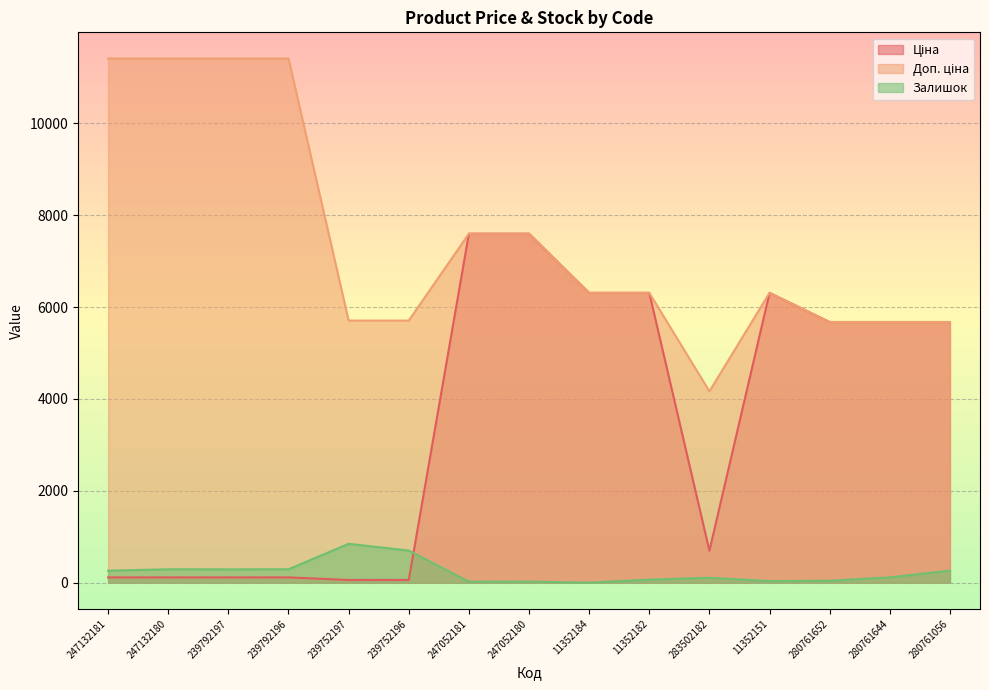

Reading left to right, list all the values displayed in this chart.

Ціна: 247132181=114.1	247132180=114.1	239792197=114.1	239792196=114.1	239752197=57.0	239752196=57.0	247052181=7596.5	247052180=7596.5	11352184=6308.8	11352182=6308.8	283502182=694.3	11352151=6308.8	280761652=5673.8	280761644=5673.8	280761056=5673.8
Доп. ціна: 247132181=11410.0	247132180=11410.0	239792197=11410.0	239792196=11410.0	239752197=5705.0	239752196=5705.0	247052181=7596.5	247052180=7596.5	11352184=6308.8	11352182=6308.8	283502182=4165.6	11352151=6308.8	280761652=5673.8	280761644=5673.8	280761056=5673.8
Залишок: 247132181=260.0	247132180=290.0	239792197=289.0	239792196=290.0	239752197=845.0	239752196=698.0	247052181=20.0	247052180=21.0	11352184=0.0	11352182=65.0	283502182=106.0	11352151=33.0	280761652=42.0	280761644=115.0	280761056=261.0